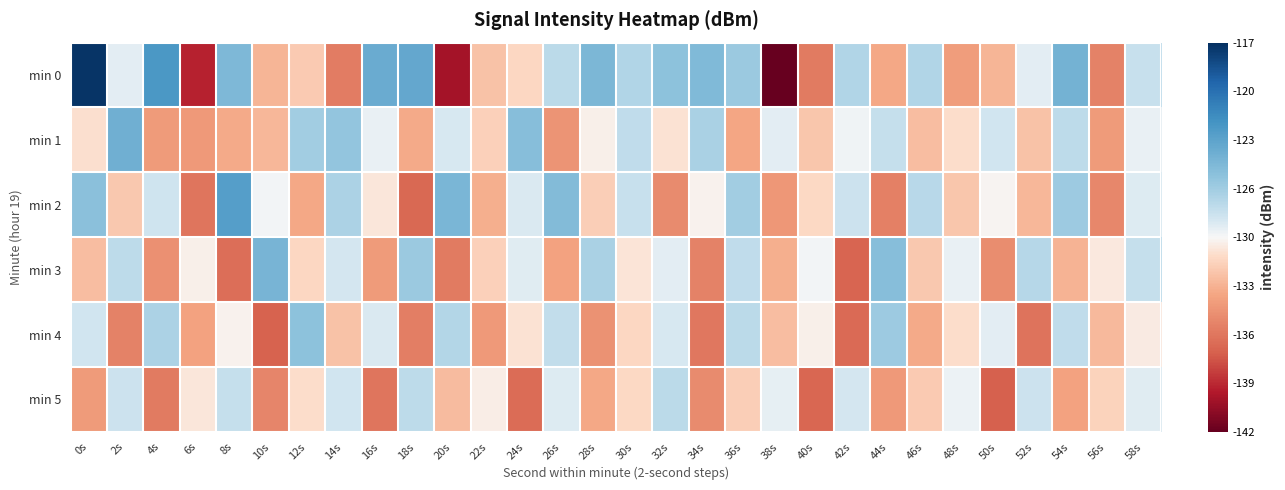

List the series in order of their peak value, lowest first.

min 5, min 4, min 3, min 1, min 2, min 0